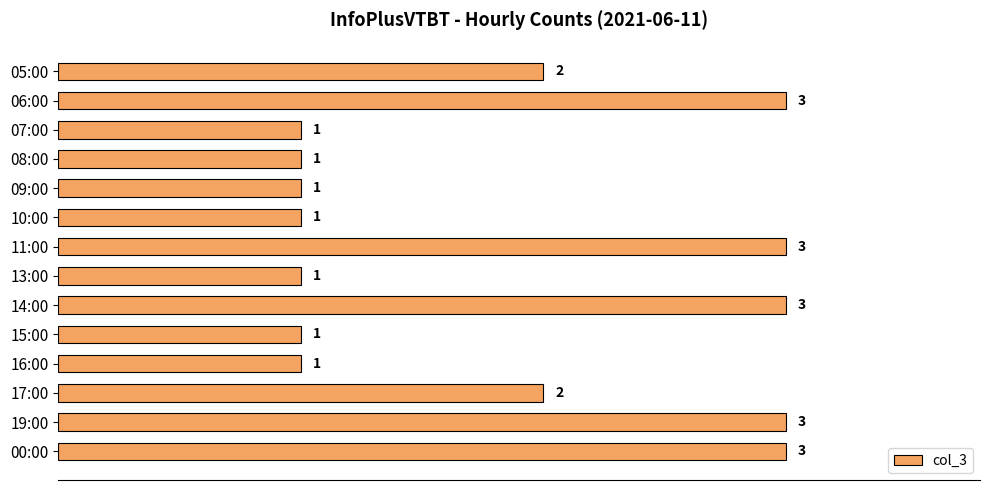

How many bars are there in total?

14